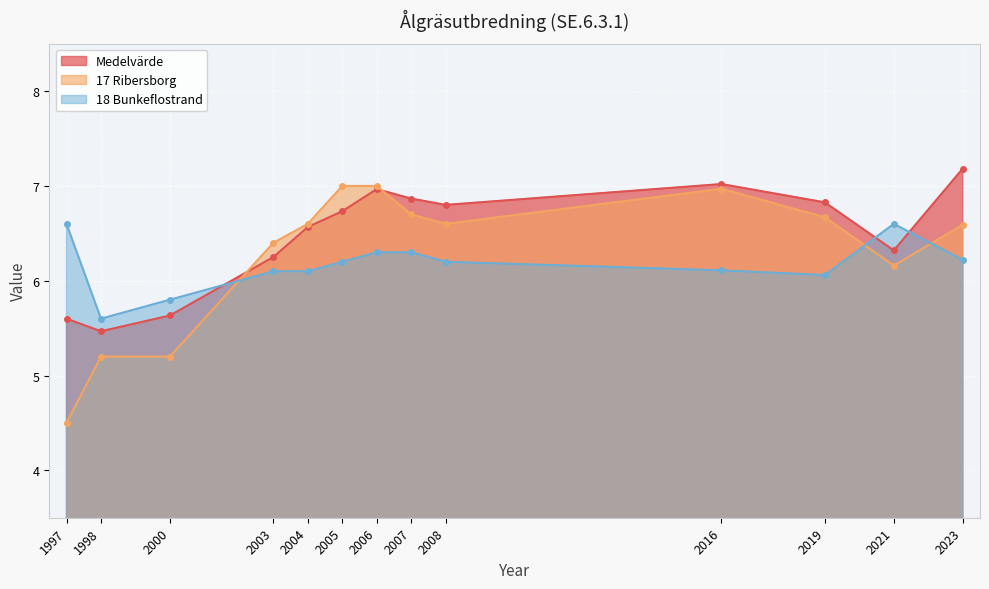

Read the Medelvärde value at 1997.

5.6